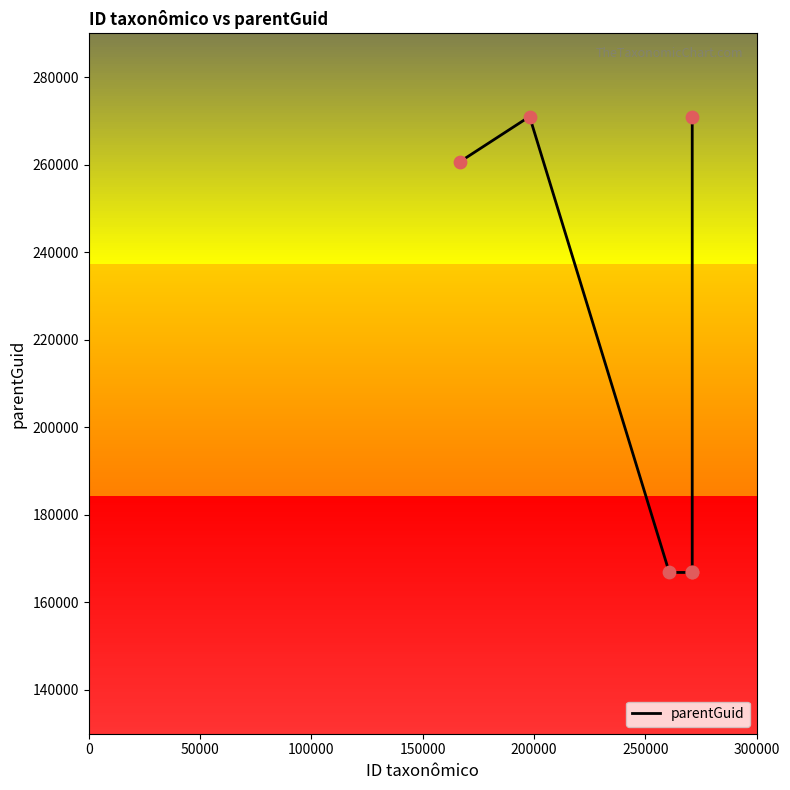

What is the greatest value displayed?

270998